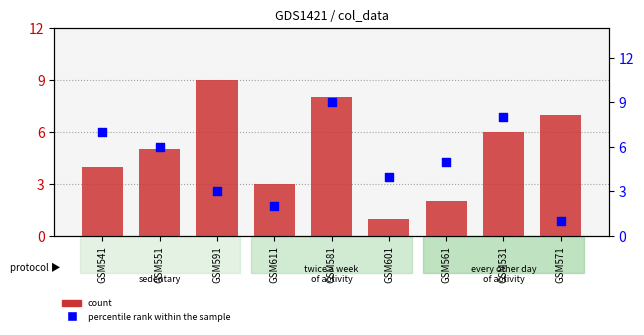

Which series reaches the maximum Y coordinate?

col_6